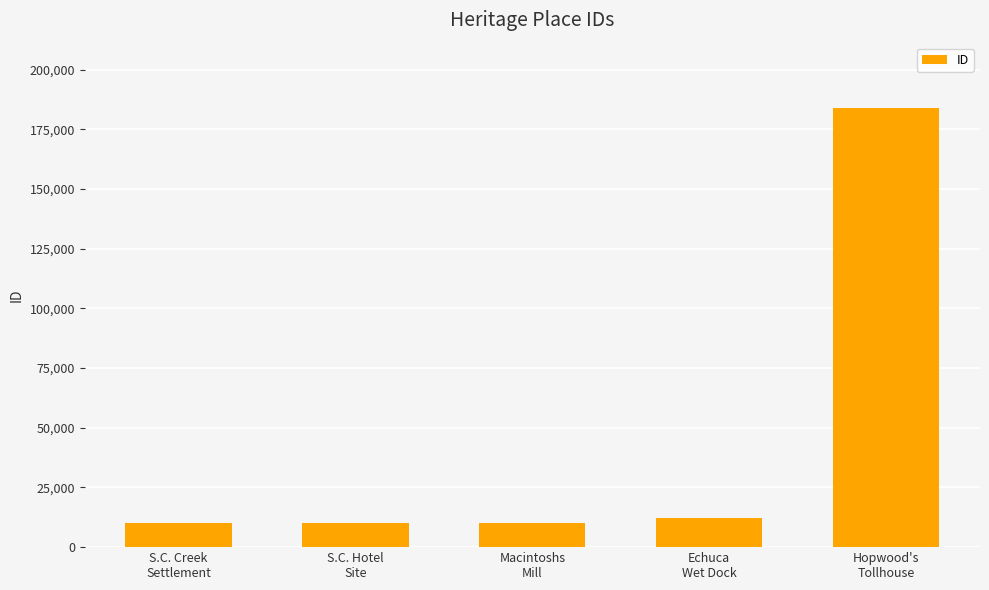

What is the greatest value displayed?

183754